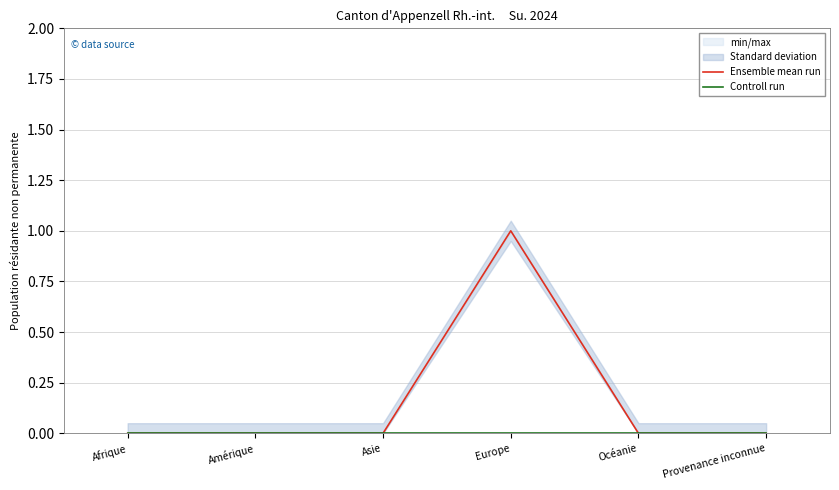

What is the difference between the maximum and minimum values in the Ensemble mean run series?

1